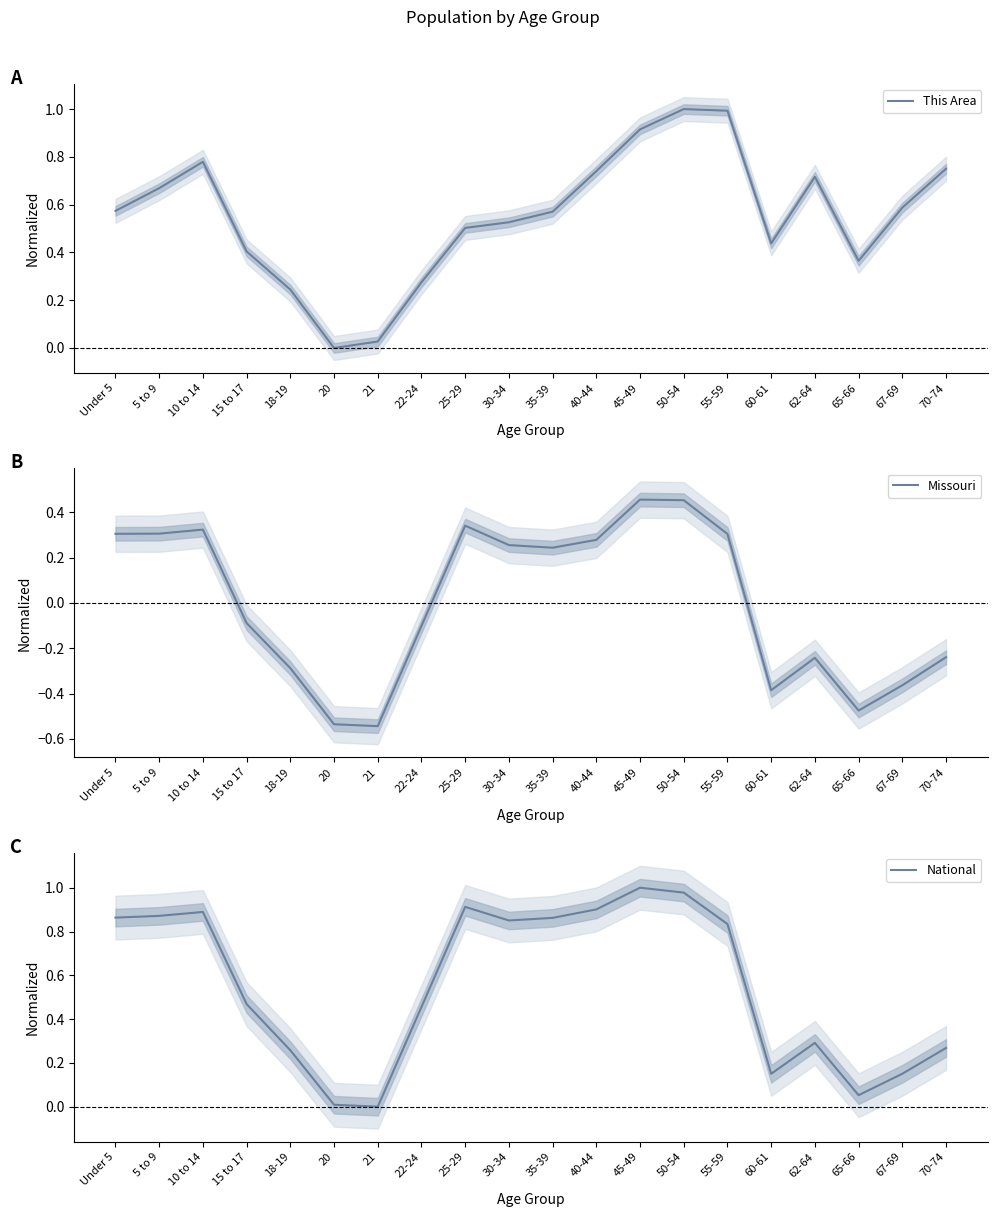

List the labels in order of National value, largest first.

45-49, 50-54, 25-29, 40-44, 10 to 14, 5 to 9, Under 5, 35-39, 30-34, 55-59, 15 to 17, 22-24, 62-64, 70-74, 18-19, 67-69, 60-61, 65-66, 20, 21